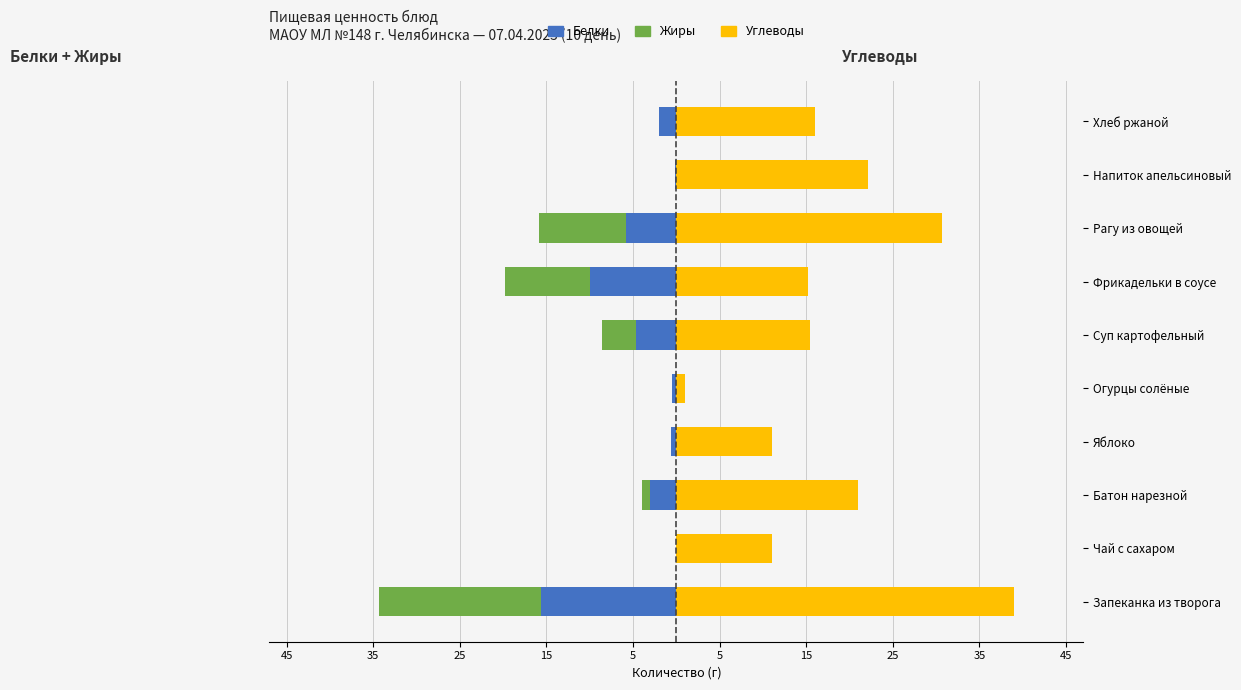

Is it true that Белки equals -0.1 at Напиток апельсиновый?

True